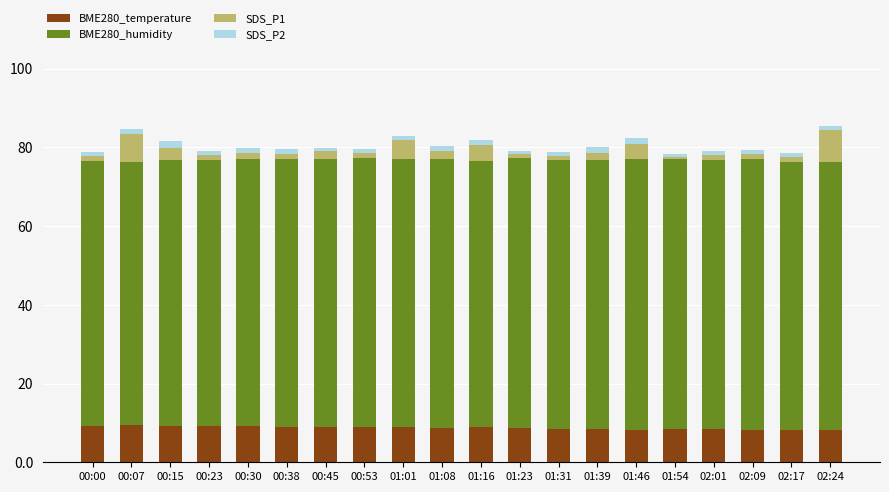

What is the minimum value for BME280_temperature?

8.1